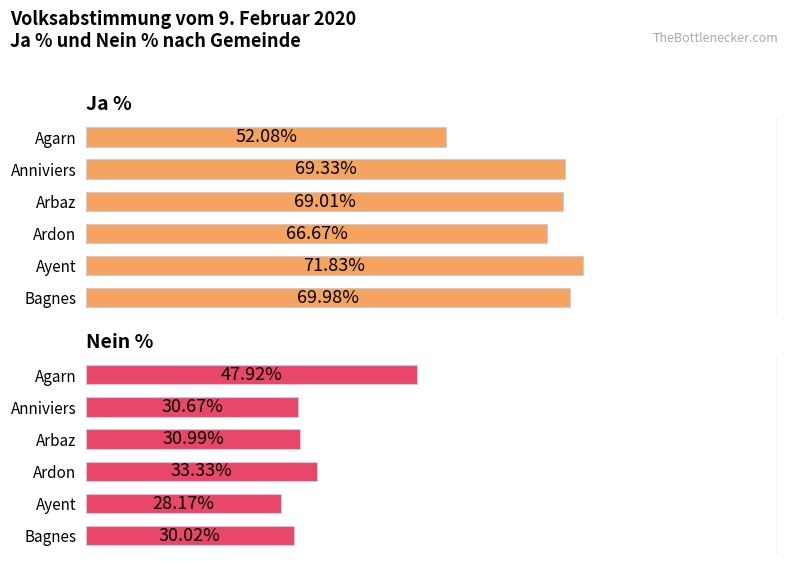

What is the value of the Ja % bar at the 4th from the left?

66.7